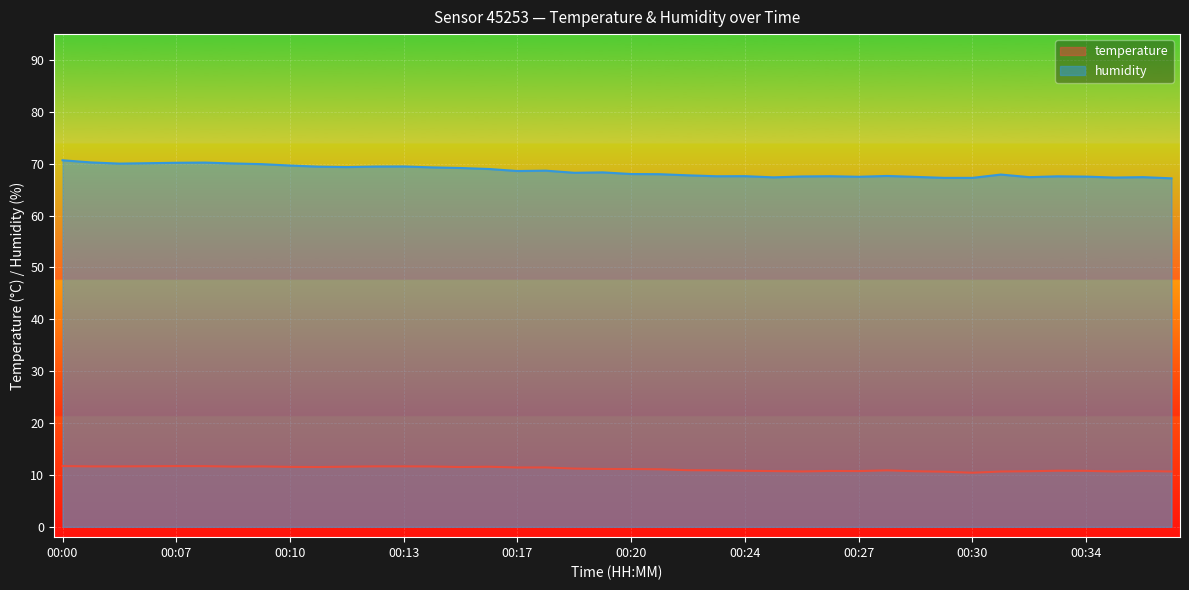

Where is the first local maximum for temperature?

00:07